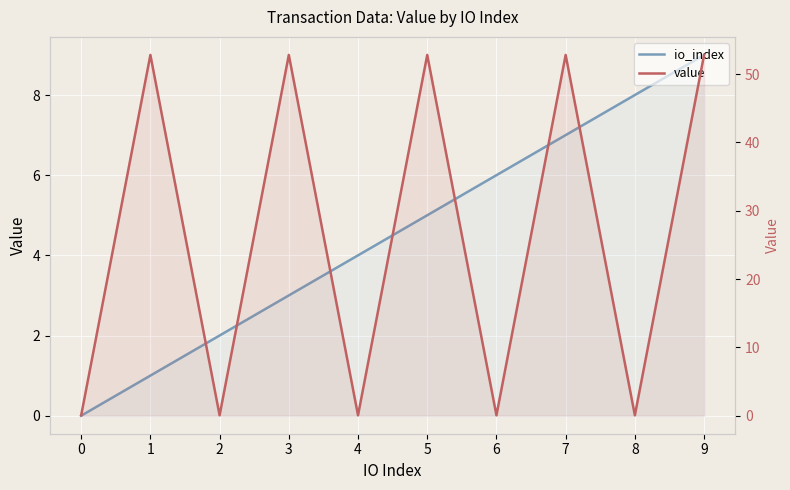

What is the value of the io_index point at the 5th from the left?

4.0